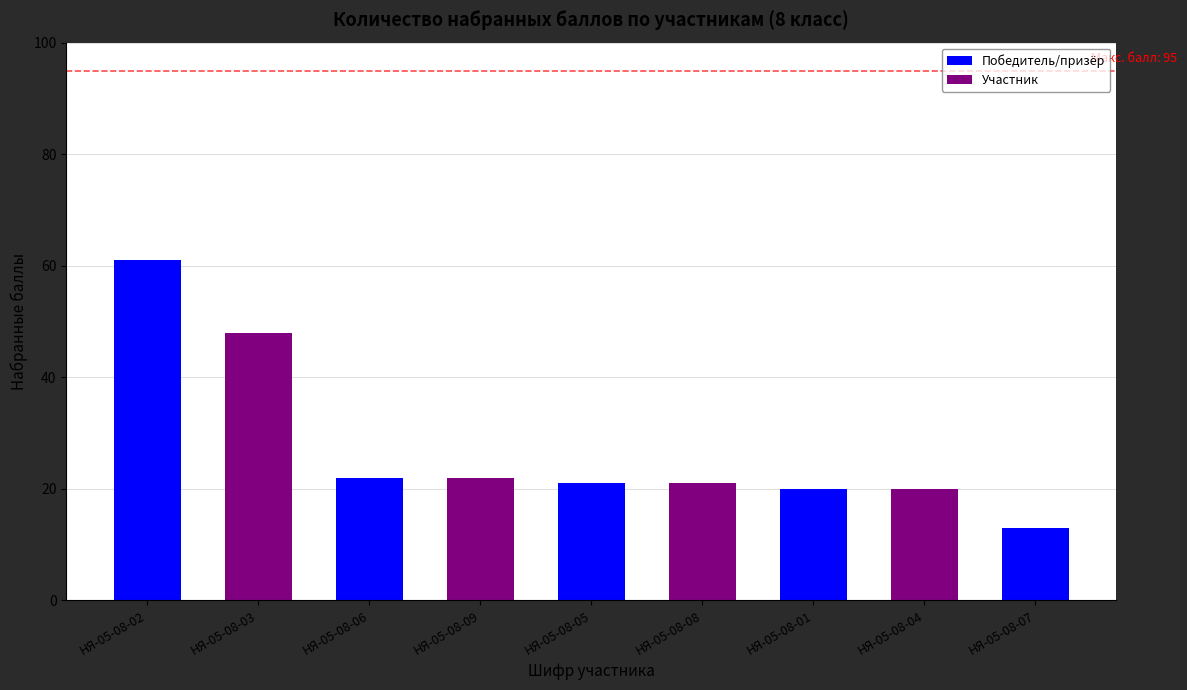

Count the number of categories in the chart.

9